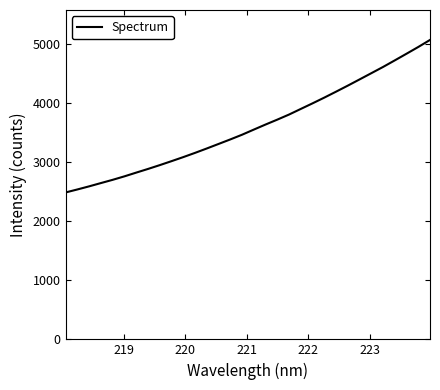

What is the minimum value shown in the chart?

2487.2